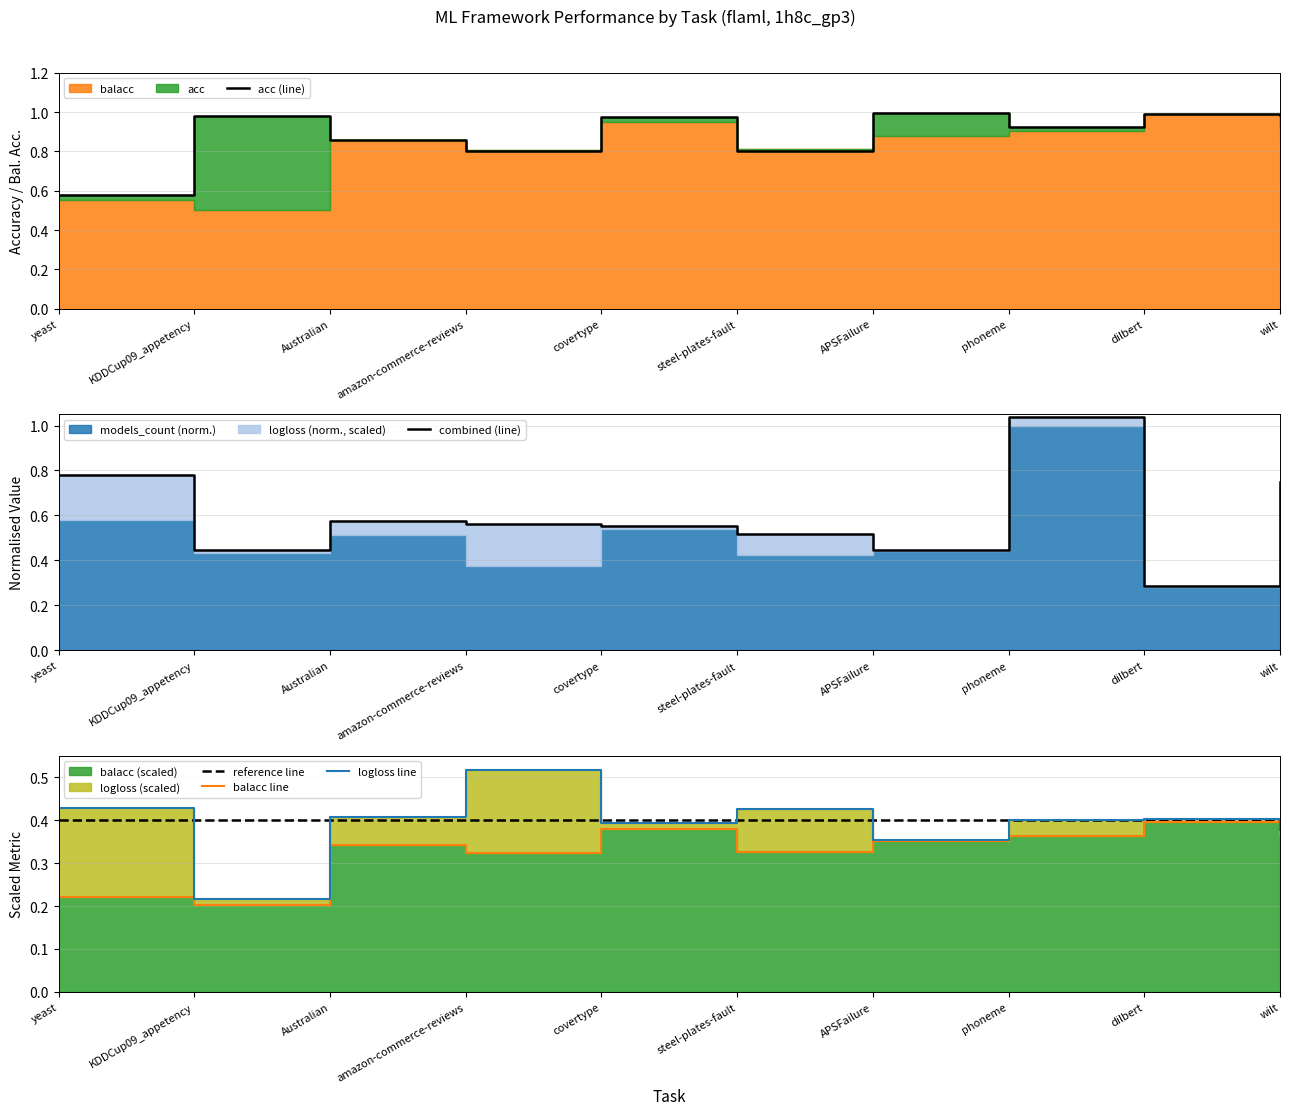

True or false: combined (line) has a value of 1.2 at wilt.

False